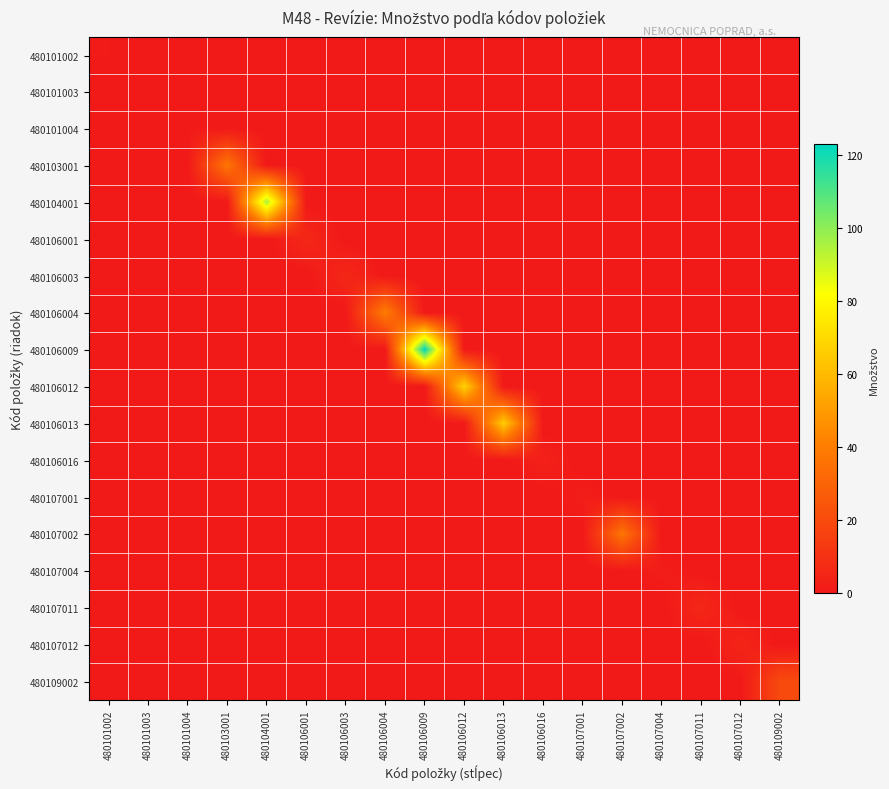

Which label corresponds to the smallest value in the chart?

480101003